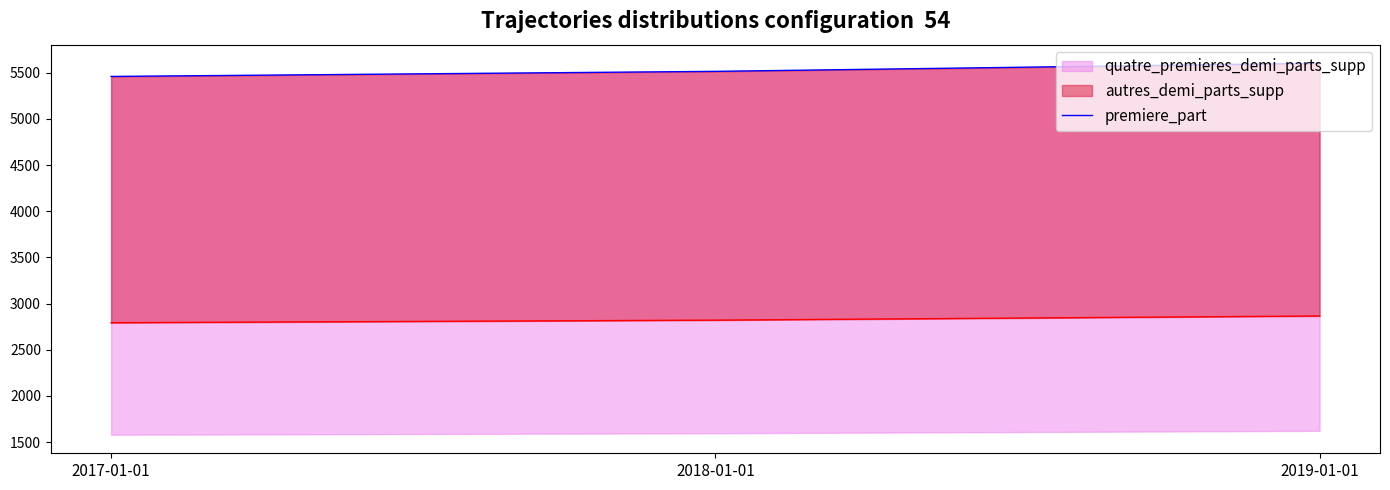

What position from the right is 2018-01-01?

2